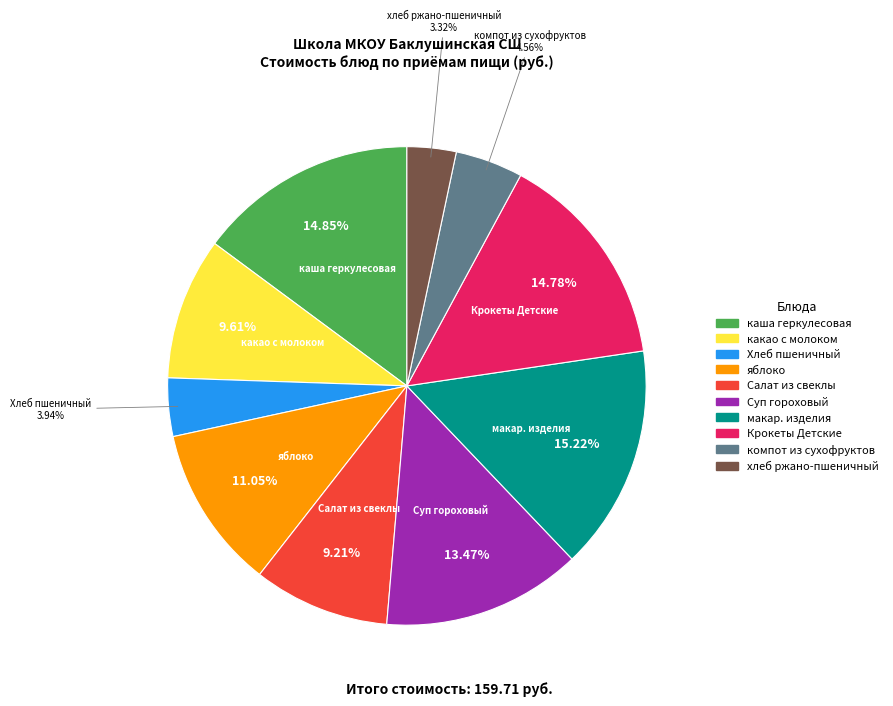

To the nearest percent, what is the average slice percentage?

10%